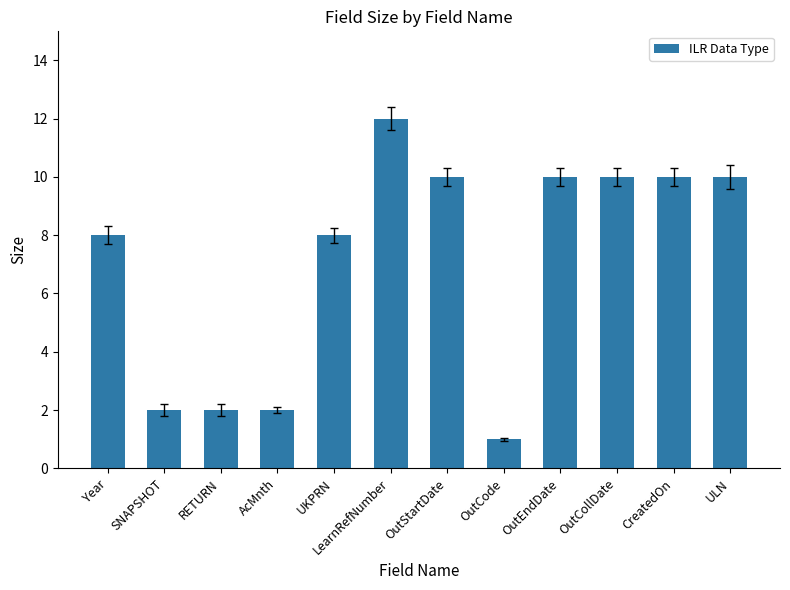

What is the difference between the values at LearnRefNumber and RETURN?

10